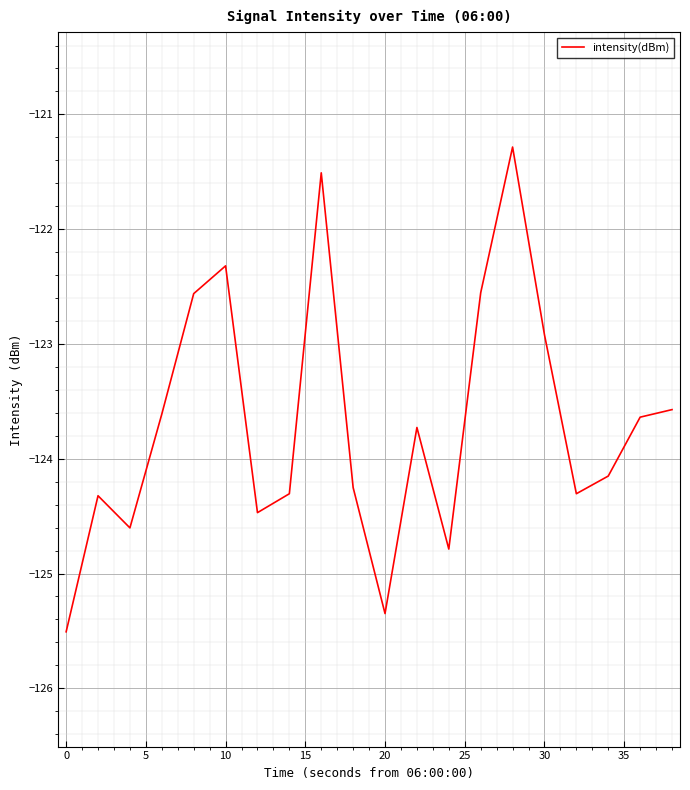

What is the difference between the maximum and minimum values?

4.2